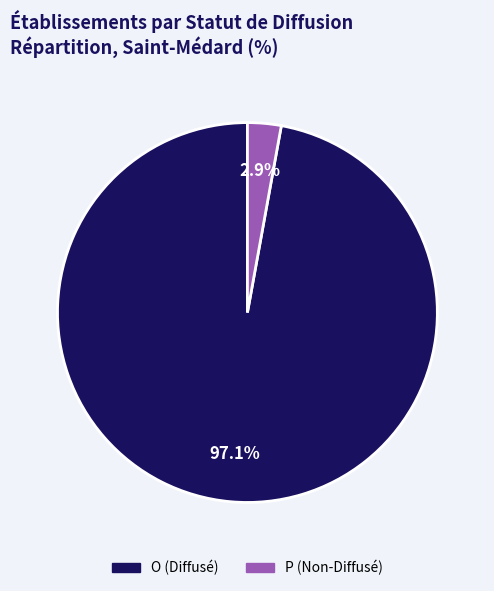

What is the total percentage of O and P?

100.0%